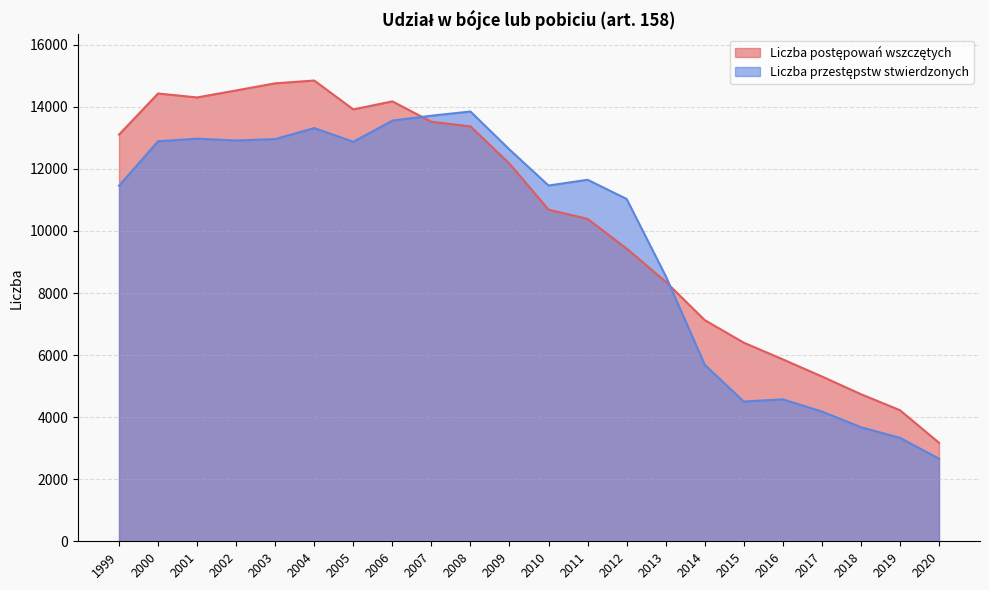

What is the difference between the maximum and second lowest values in the Liczba postępowań wszczętych series?

10625